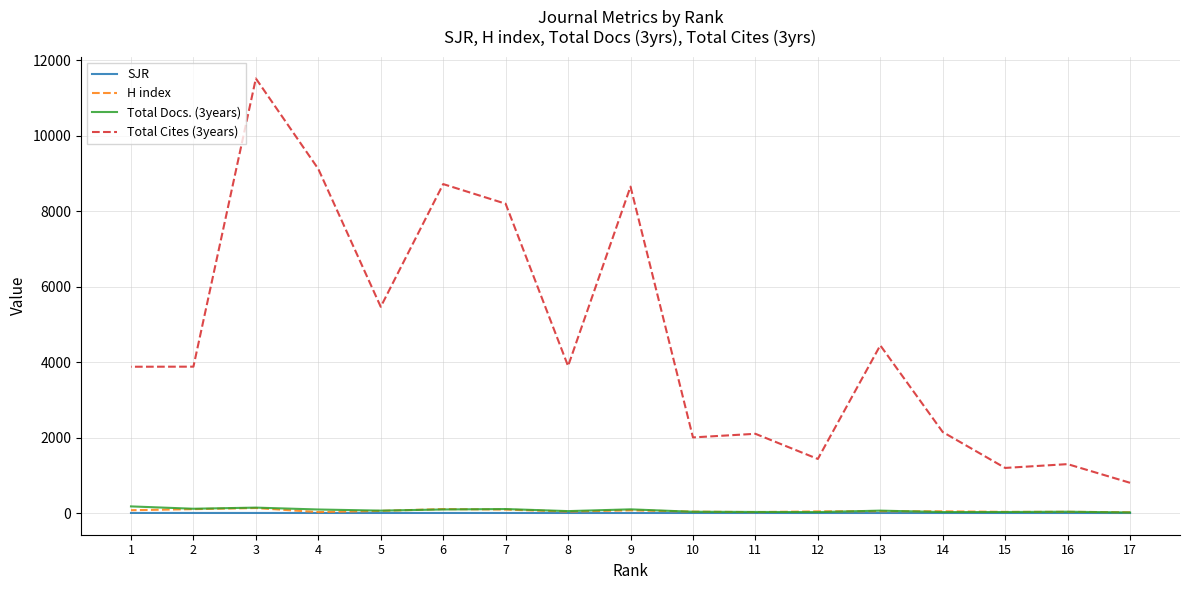

List the series in order of their peak value, highest first.

Total Cites (3years), Total Docs. (3years), H index, SJR